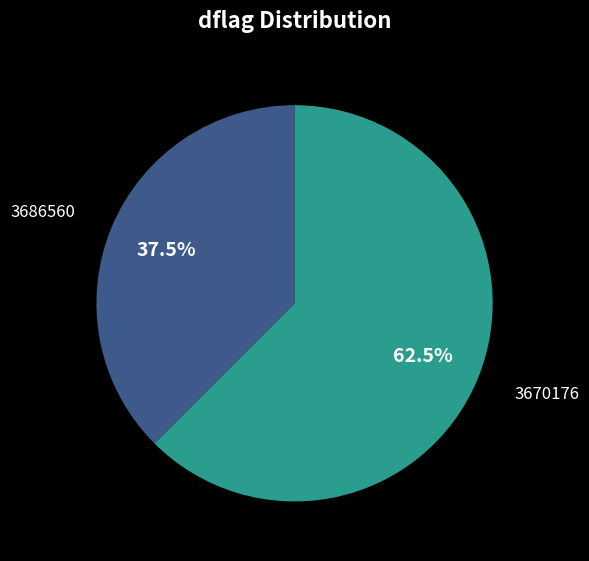

Which slice is the largest?

3670176